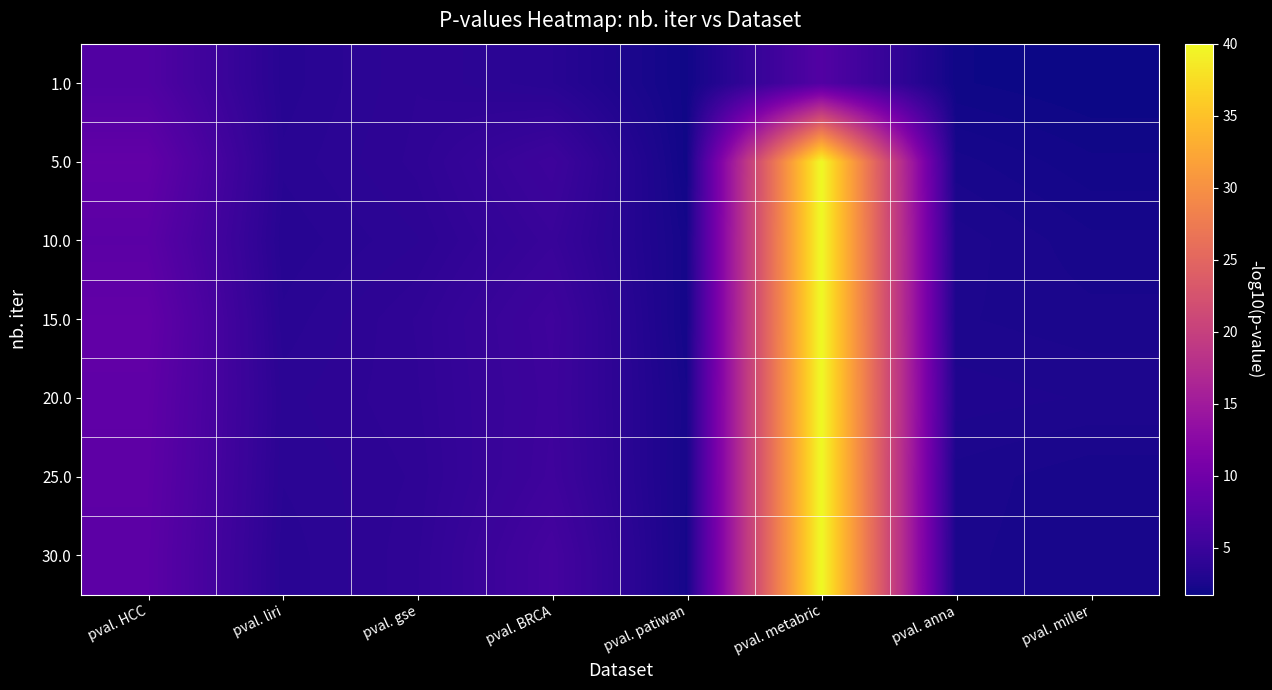

Rank the series by their maximum value, from lowest to highest.

1.0, 5.0, 10.0, 15.0, 20.0, 25.0, 30.0